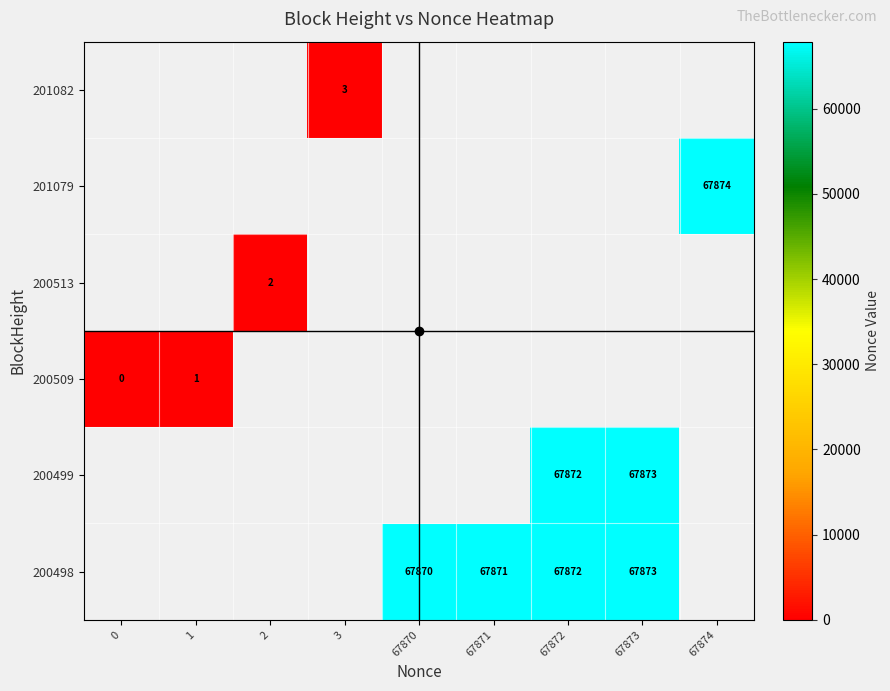

The value of 200498 at 67870 is 29485. True or false?

False